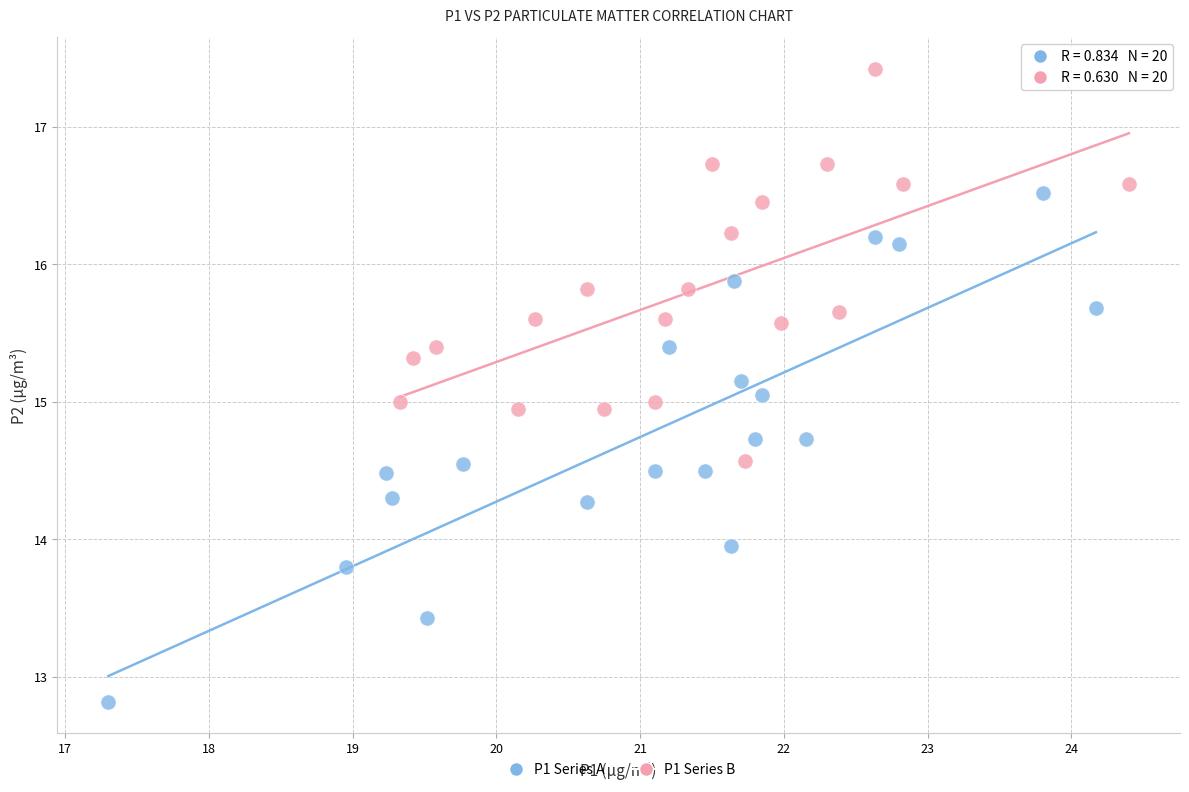

Which series has the widest spread of Y values?

P1 Series A